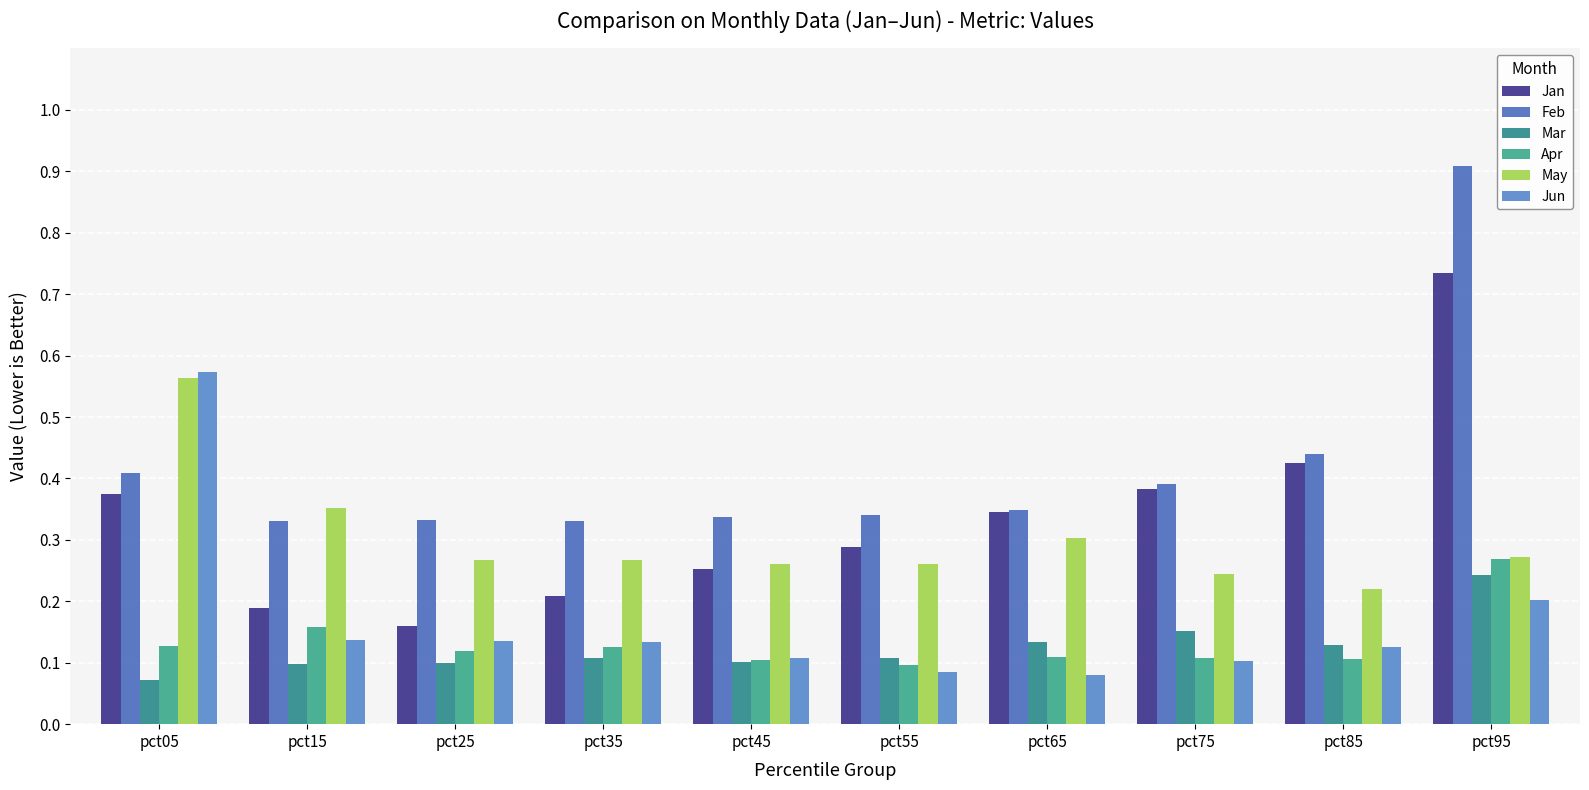

Which series has the largest range (max minus min)?

Feb